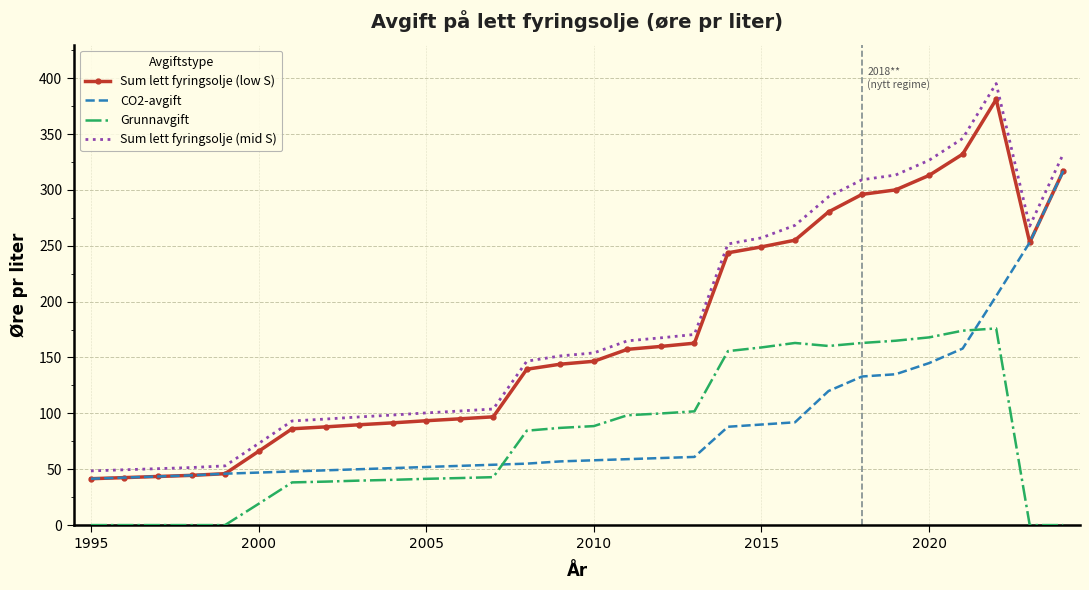

True or false: Sum lett fyringsolje (low S) and Grunnavgift intersect in this chart.

False